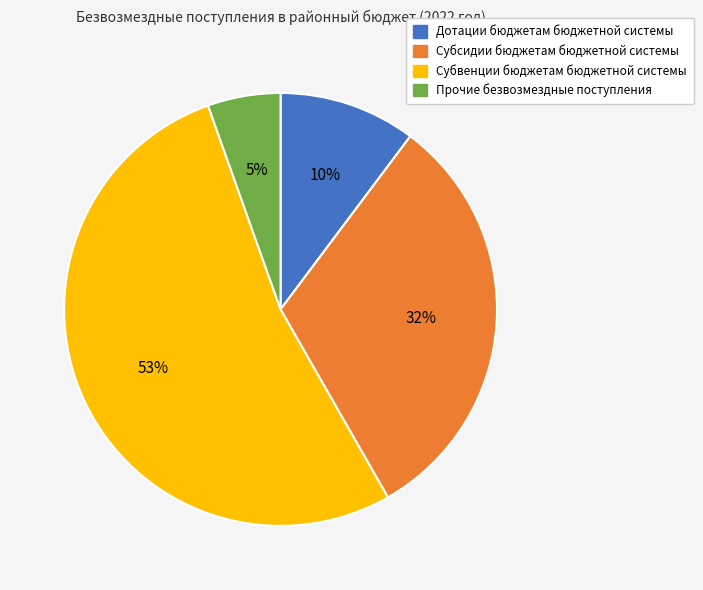

Does Субвенции бюджетам бюджетной системы represent more than half of the total?

Yes